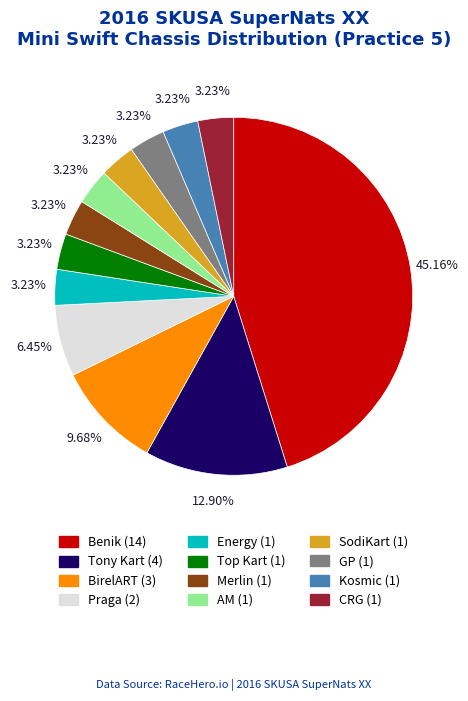

What percentage is NOT represented by Merlin?

96.8%